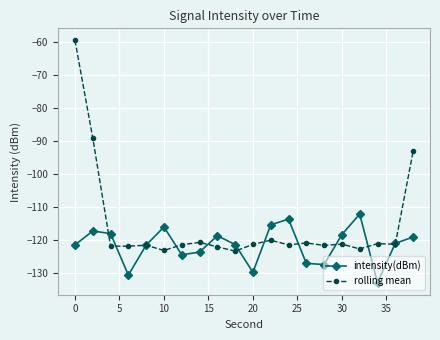

Which series has the largest range (max minus min)?

rolling mean